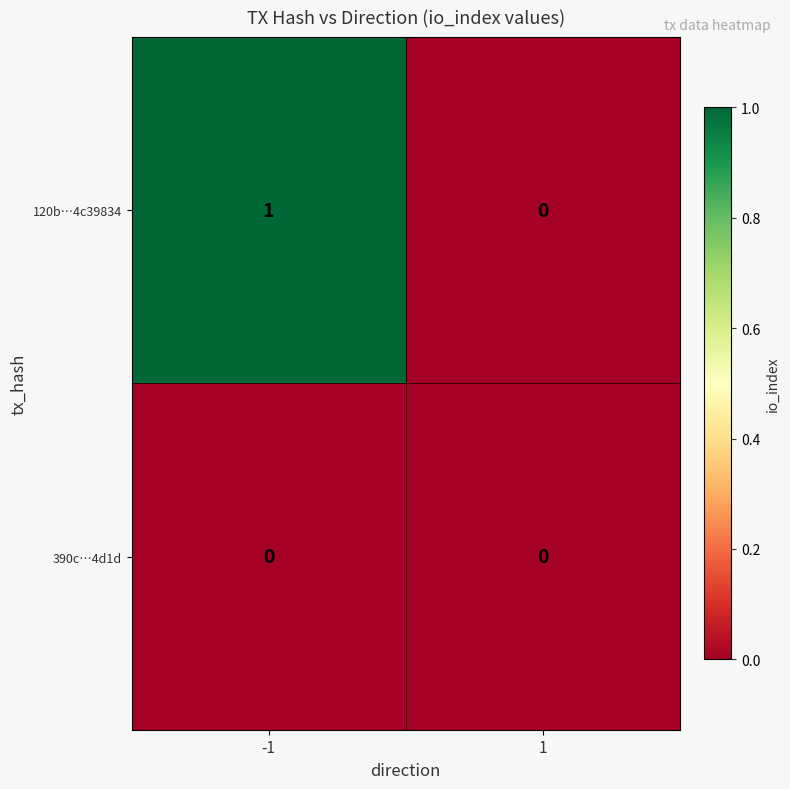

Reading left to right, list all the values displayed in this chart.

120b…4c39834: 1	0
390c…4d1d: 0	0